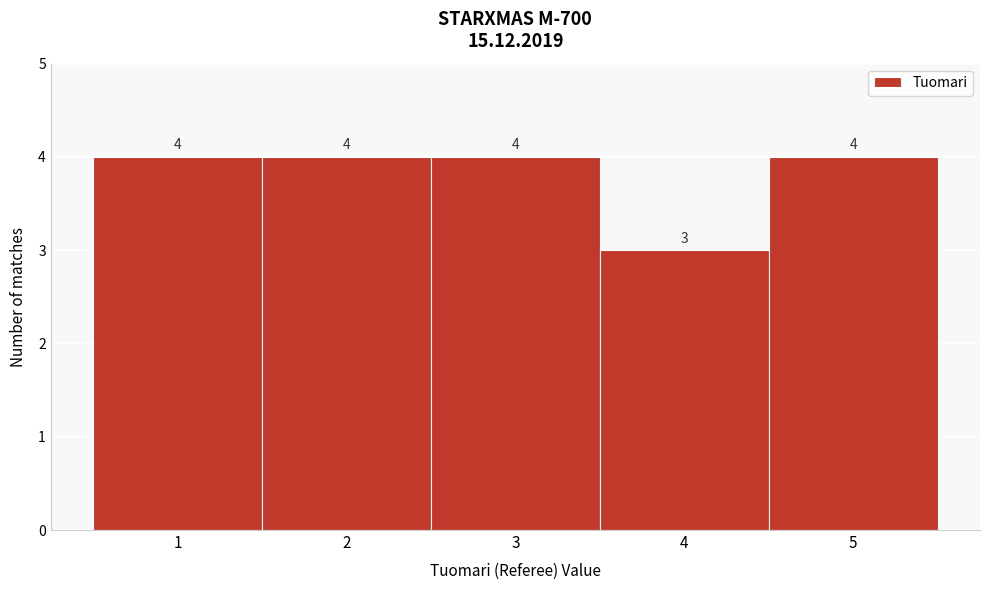

Reading left to right, transcribe this chart: for each bar, give the range it covers on the x-axis and its height.

0.5 to 1.5: 4
1.5 to 2.5: 4
2.5 to 3.5: 4
3.5 to 4.5: 3
4.5 to 5.5: 4